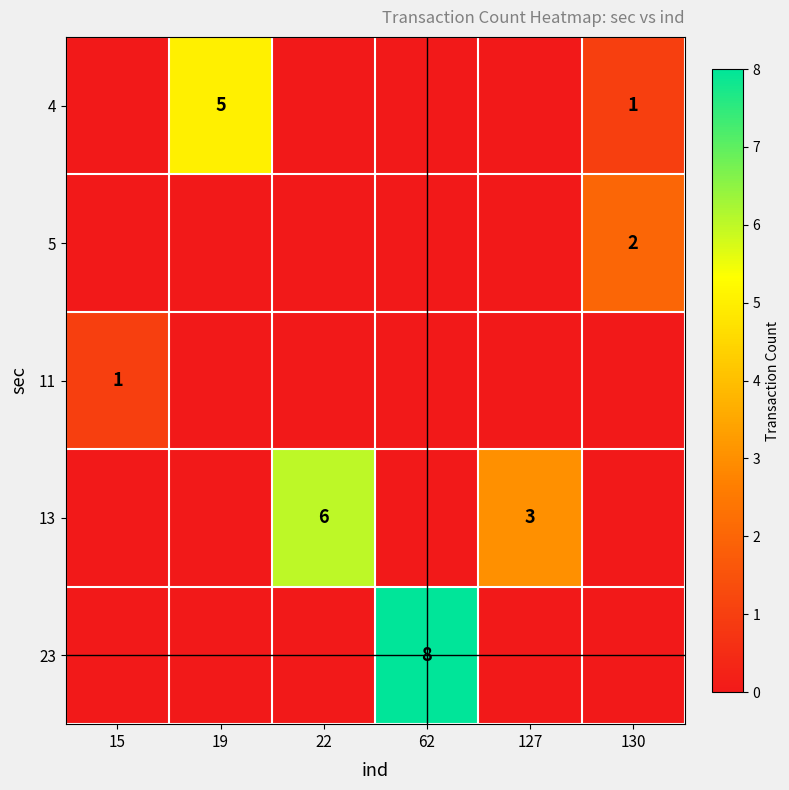

The value of 4 at 130 is 1. True or false?

True